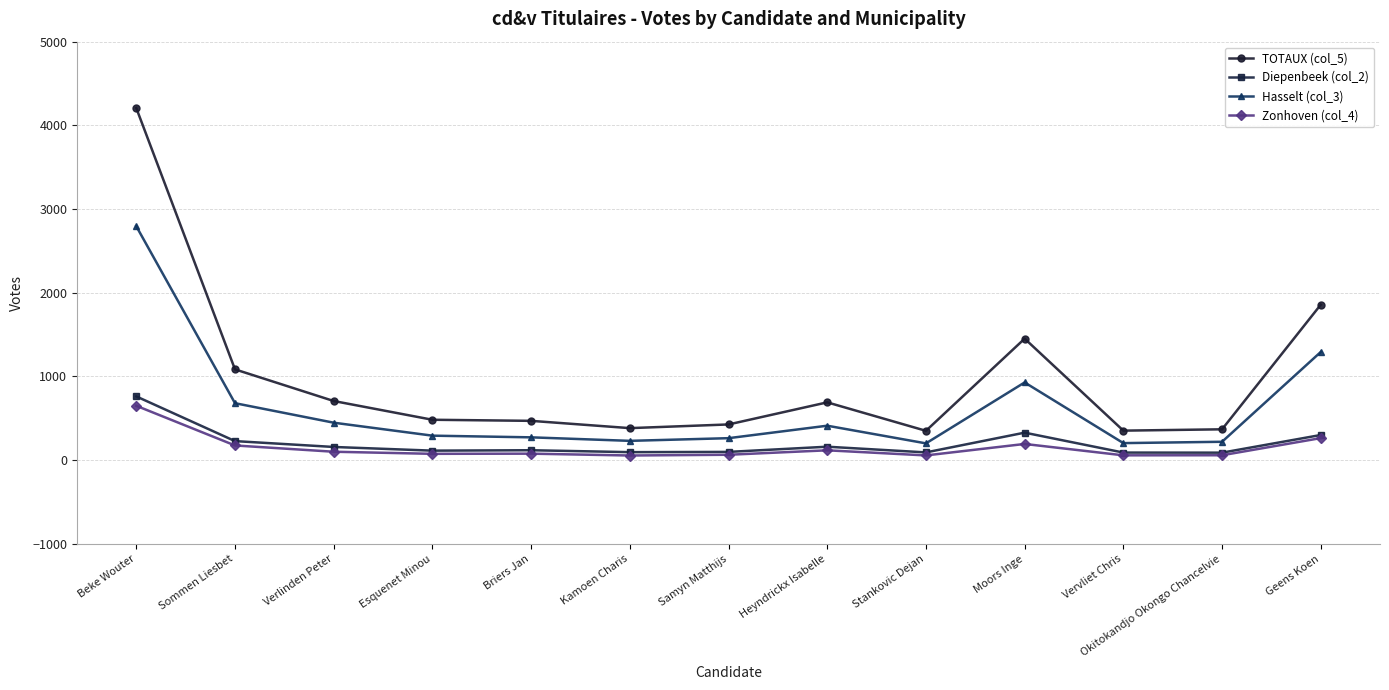

How many distinct data groups are displayed?

4